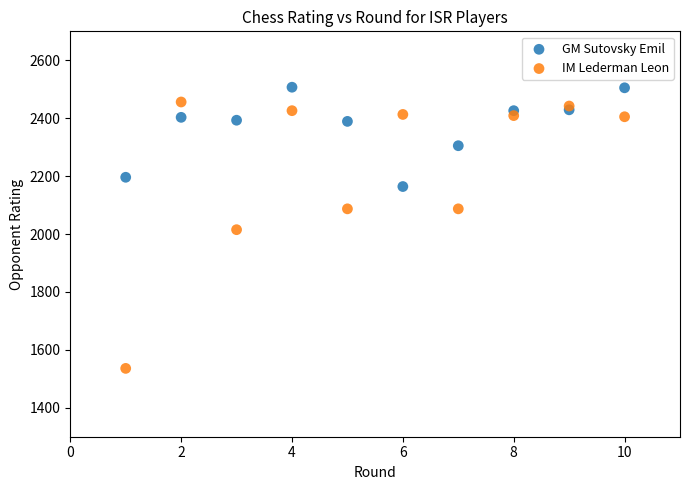

Which series has the widest spread of Y values?

IM Lederman Leon